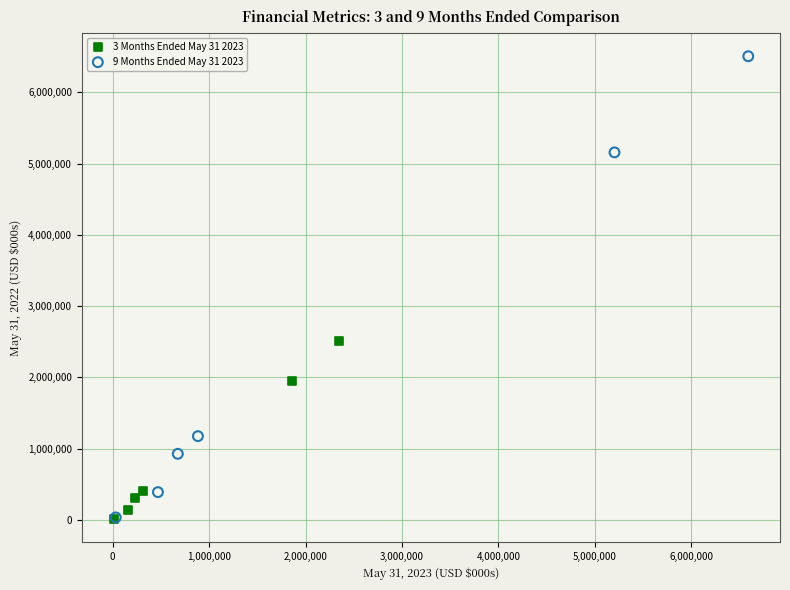

Which series has the widest spread of Y values?

9 Months Ended May 31 2023